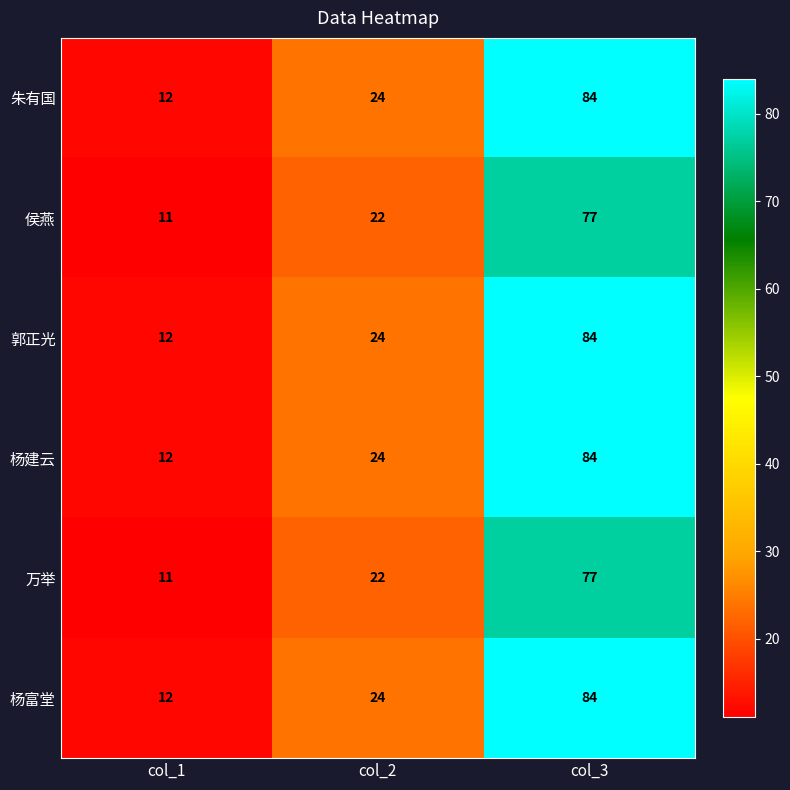

The 侯燕 series shows 77 at col_3. True or false?

True